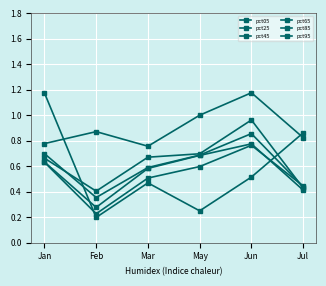

The value of pct45 at Feb is 0.3. True or false?

True